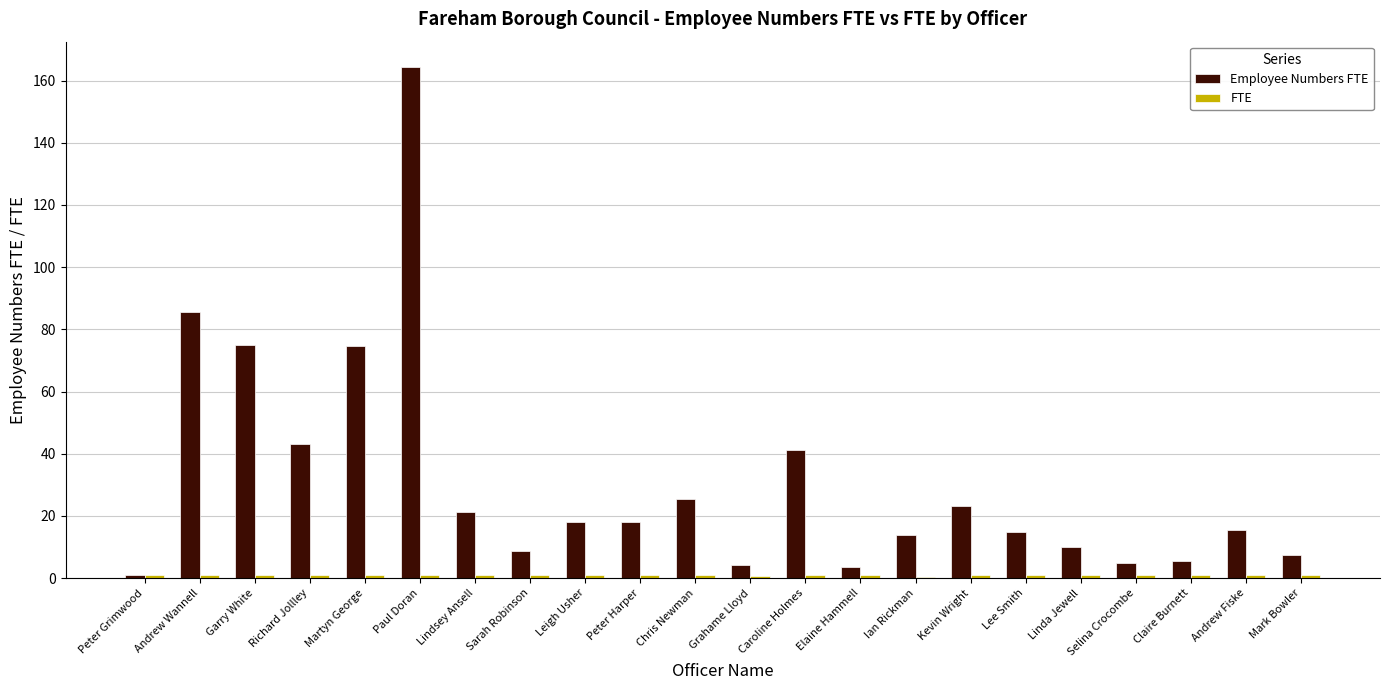

Which category has the highest value across all series?

Paul Doran